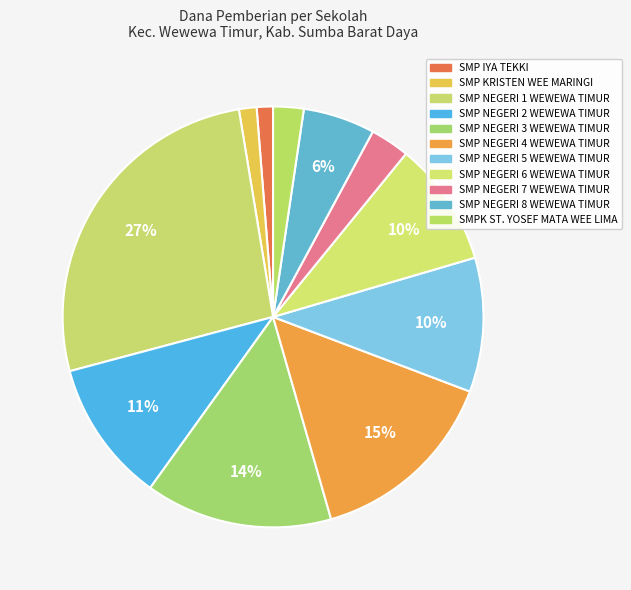

To the nearest percent, what portion does SMP NEGERI 4 WEWEWA TIMUR represent?

15%